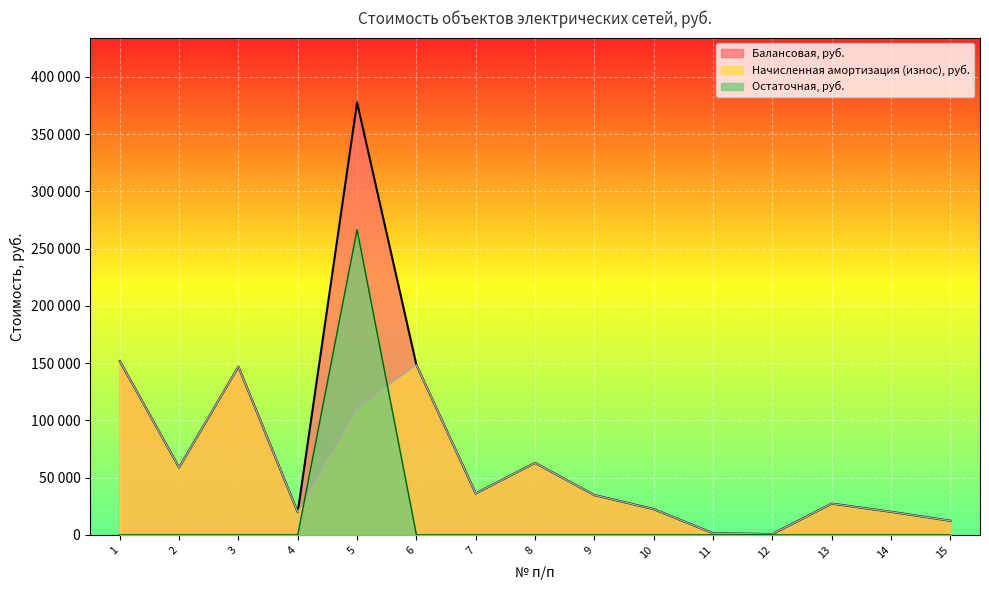

How many interior local peaks does the Остаточная, руб. series have?

1